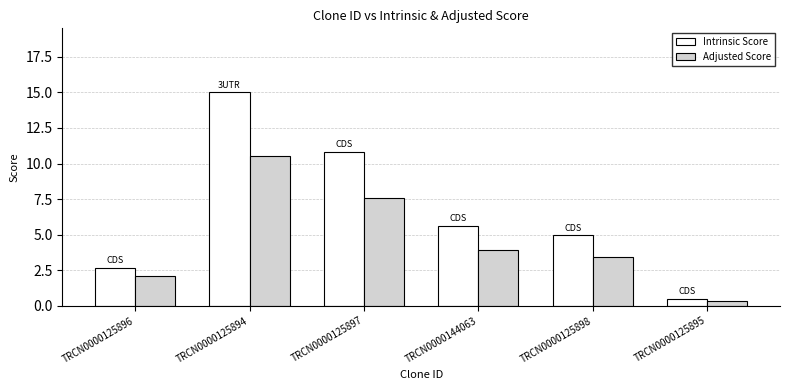

What is the total value across all series at TRCN0000125896?

4.8